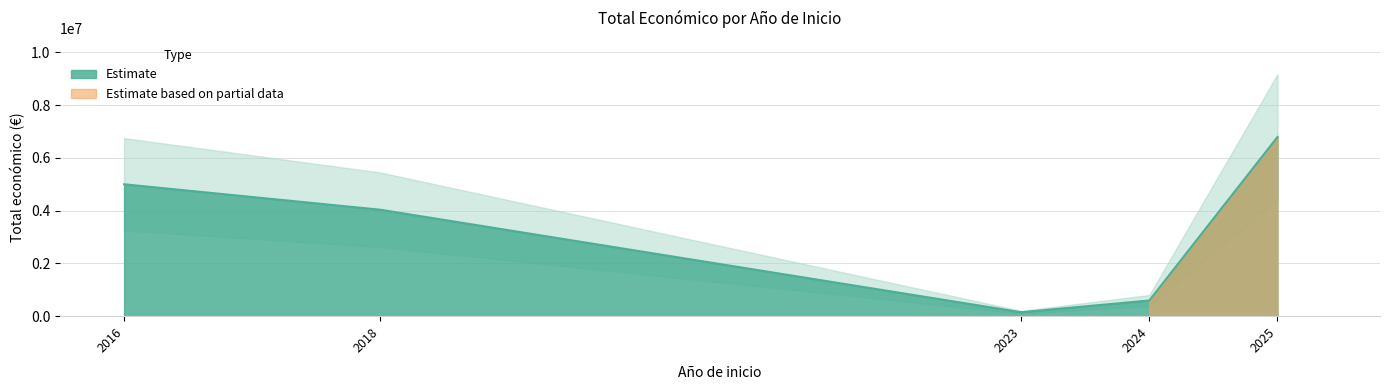

How many lines are shown in the chart?

1